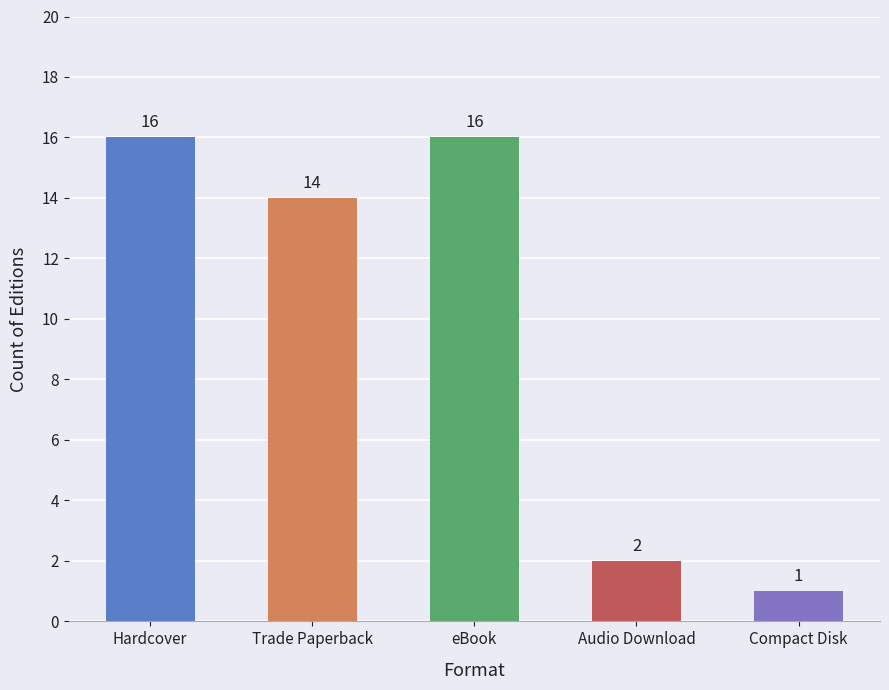

What is the approximate value at eBook, to the nearest 5?

15